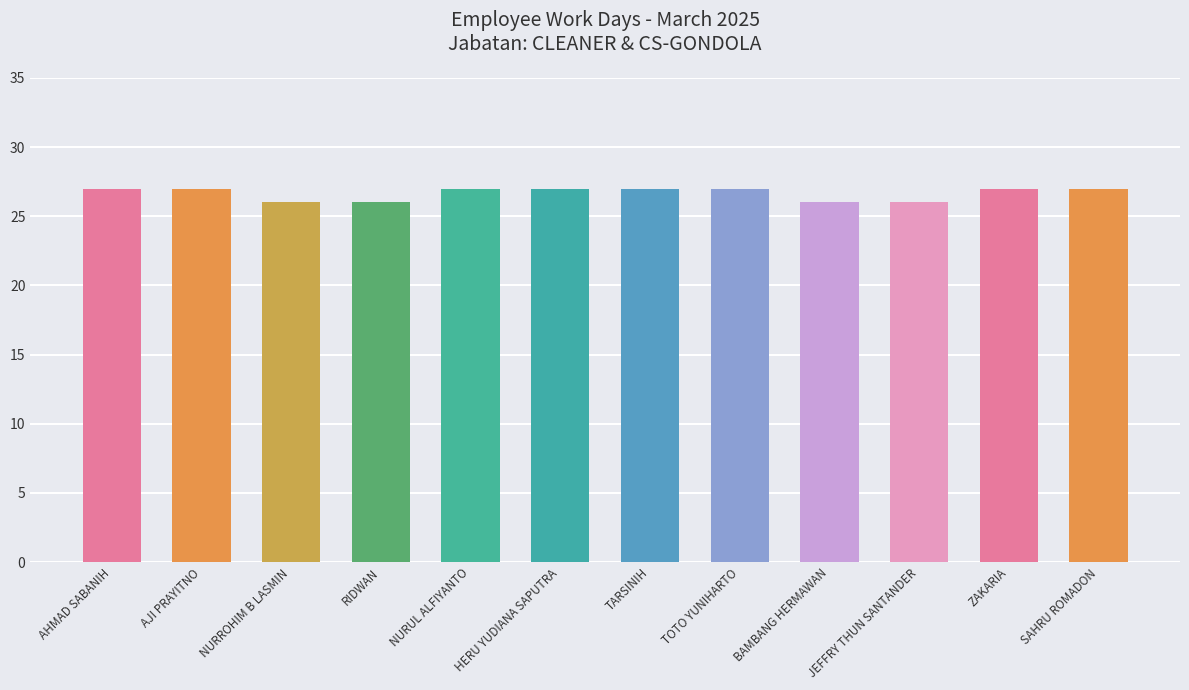

True or false: the data shows 26 at RIDWAN.

True